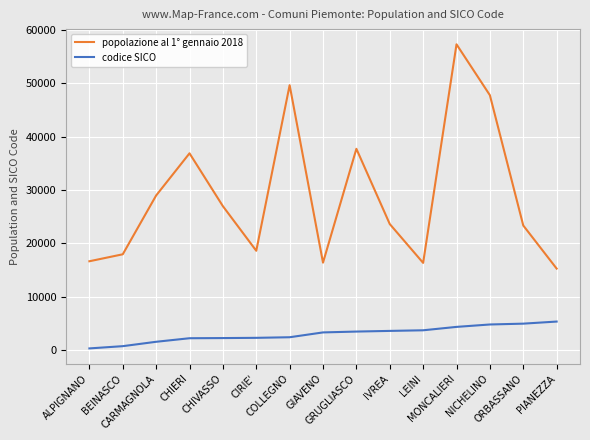

True or false: codice SICO and popolazione al 1° gennaio 2018 intersect in this chart.

False